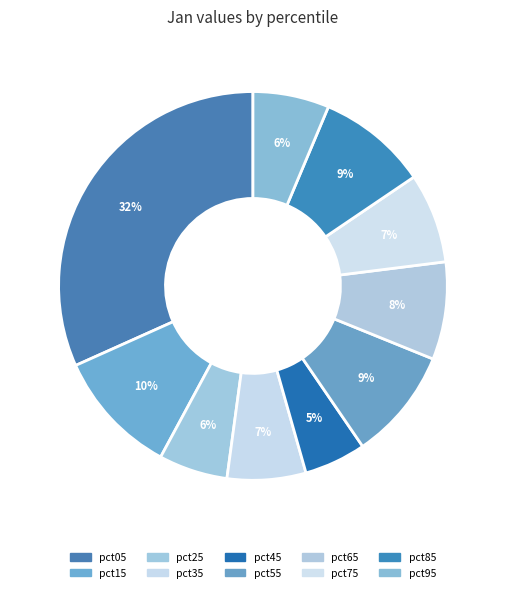

What percentage is the pct75 slice, to the nearest percent?

7%